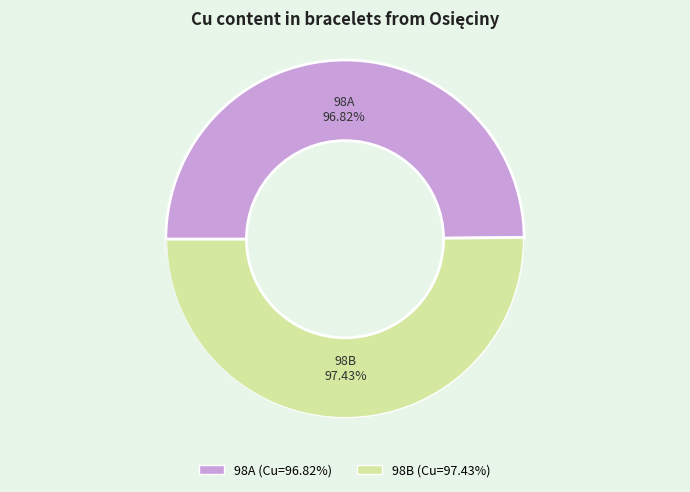

Is there a majority slice in this chart?

Yes